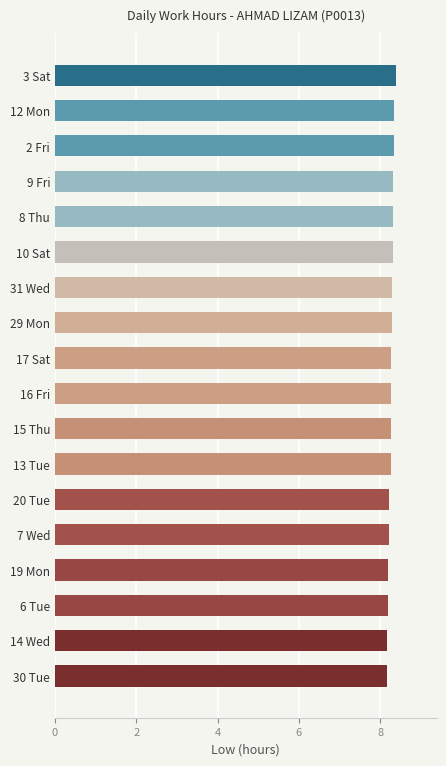

True or false: the data shows 4.6 at 10 Sat.

False